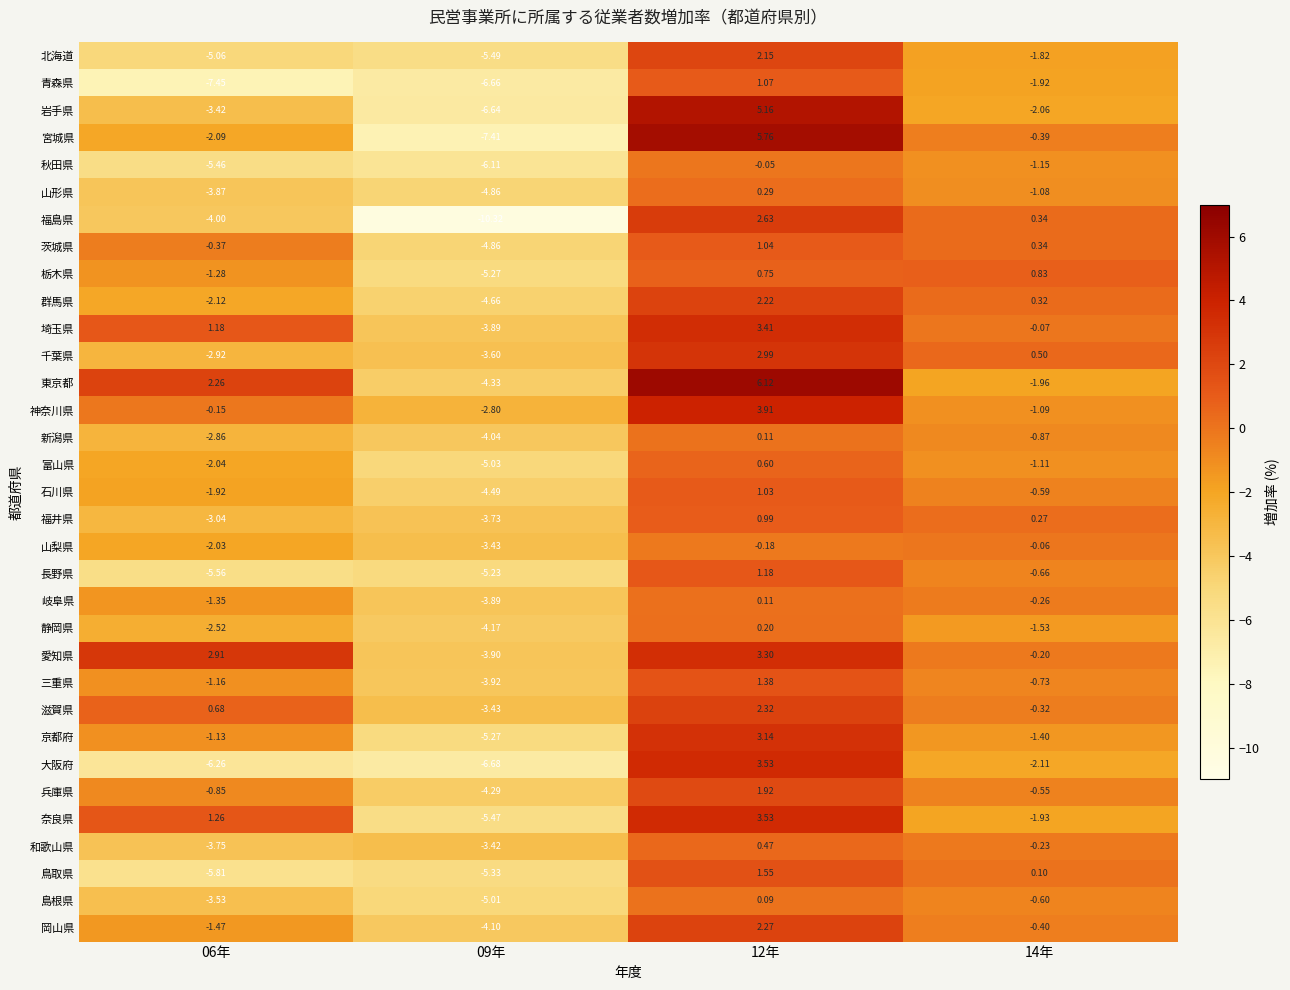

Between 09年 and 14年, which series saw the biggest shift?

福島県